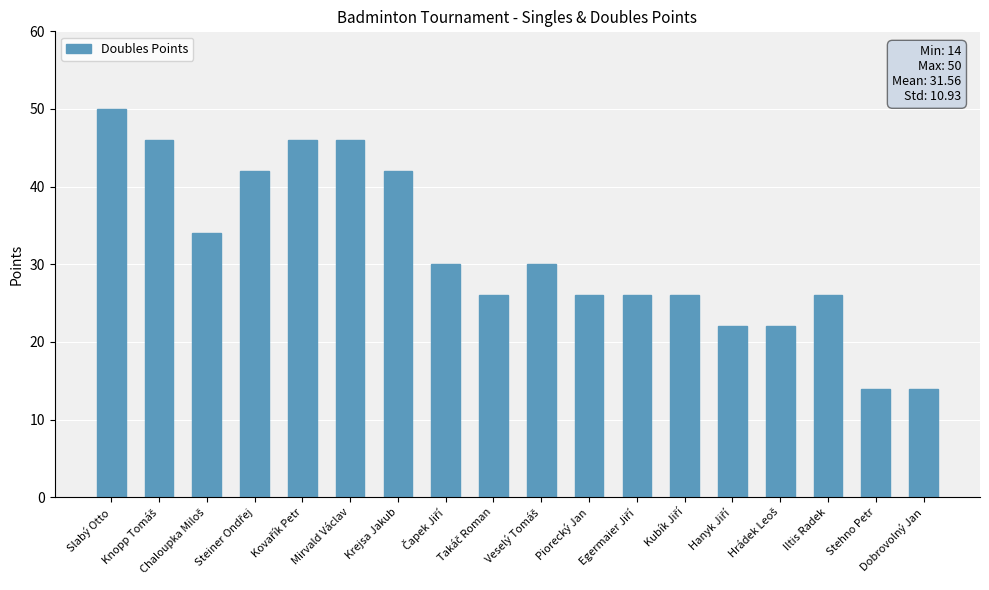

What is the difference between the maximum and minimum values?

36